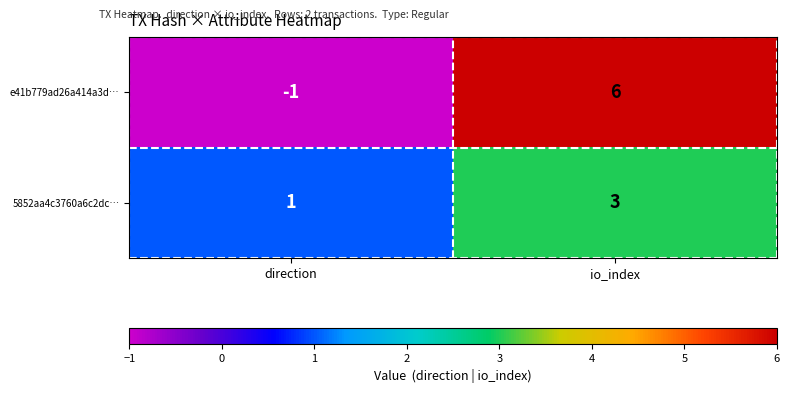

What is the difference between the highest and lowest values at direction?

2